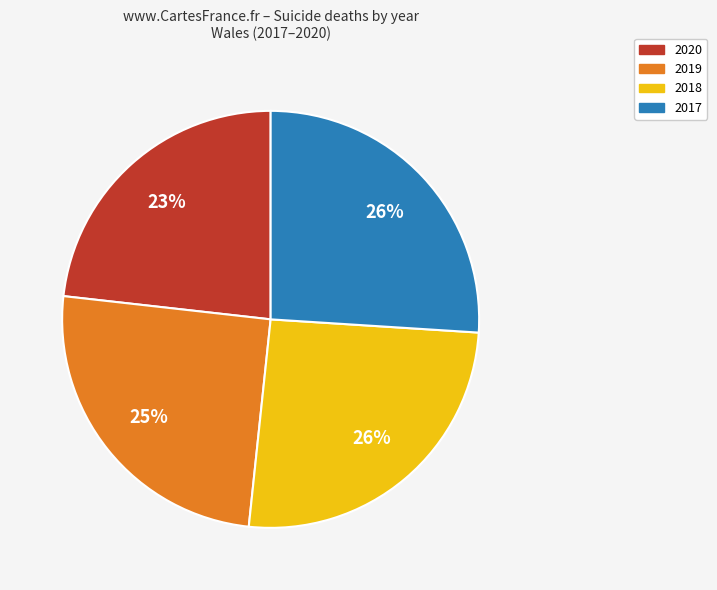

Is there a majority slice in this chart?

No